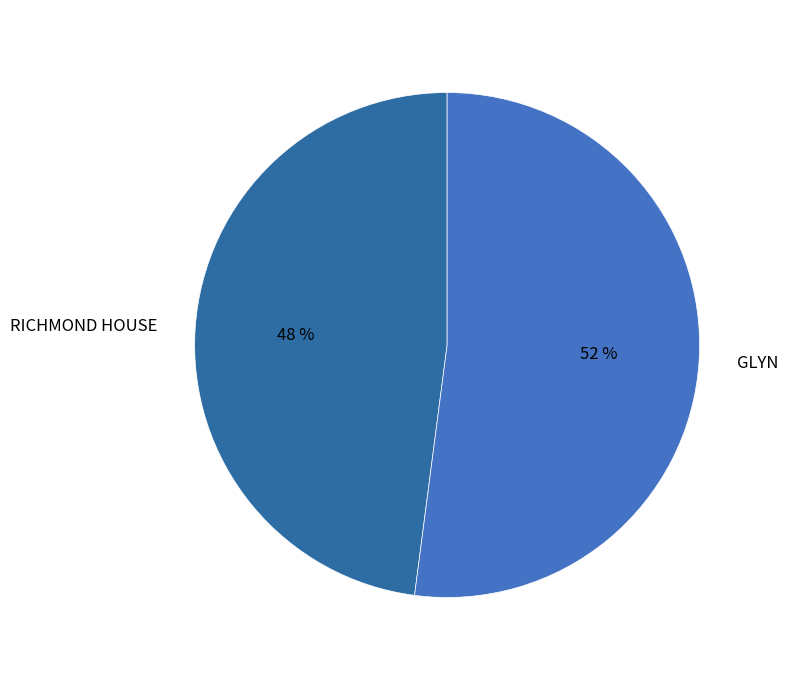

Is the sum of GLYN and RICHMOND HOUSE greater than half?

Yes